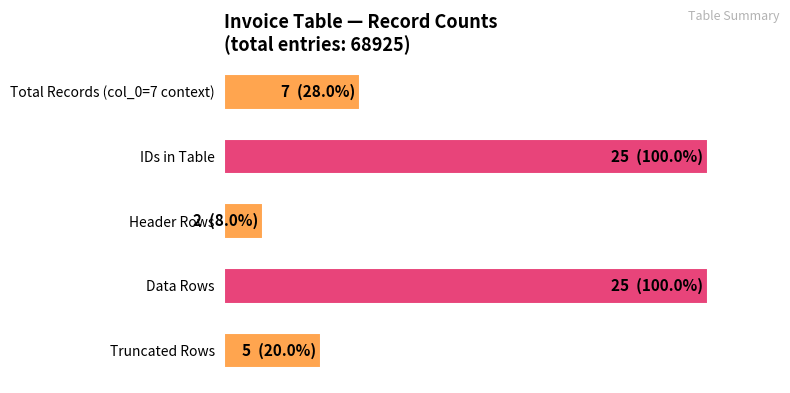

What is the average value?

51.2